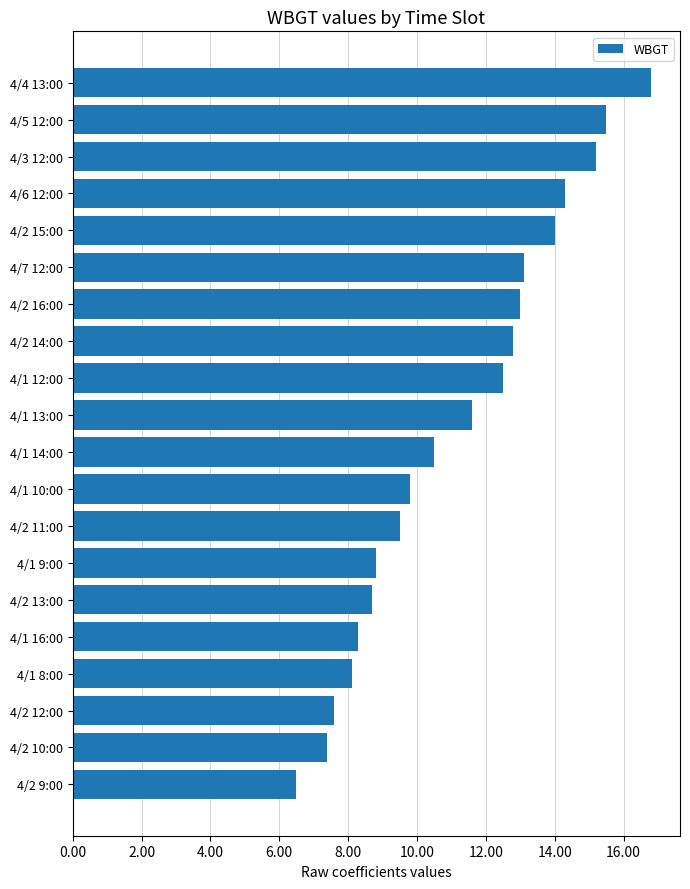

What is the difference between the maximum and second lowest values?

9.4